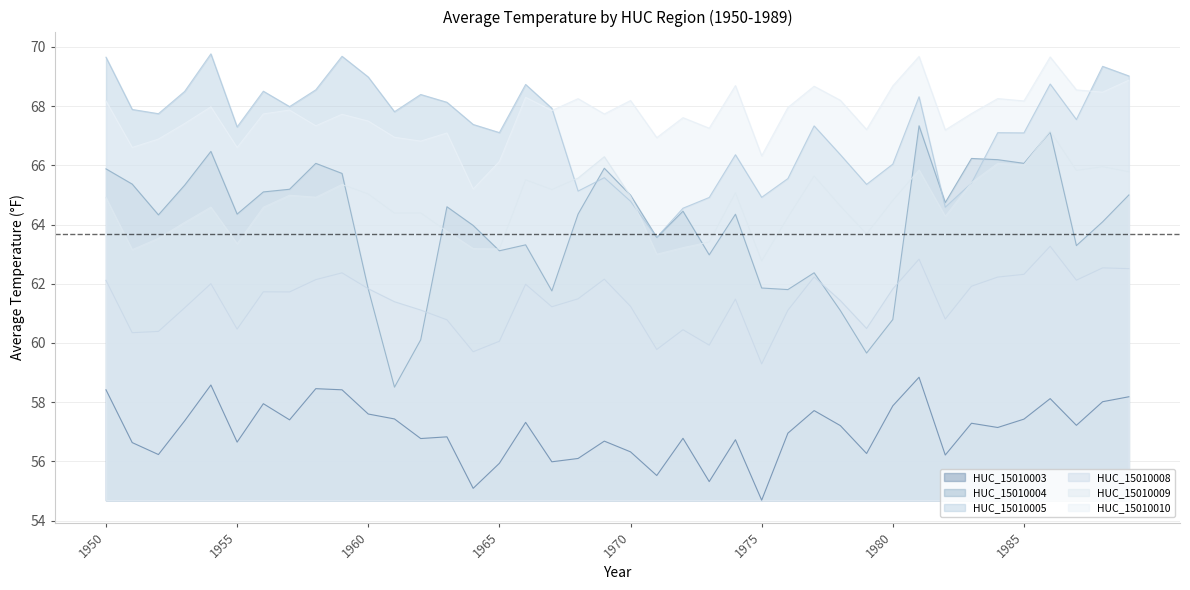

True or false: HUC_15010003 has a value of 57.2 at 1987.

True